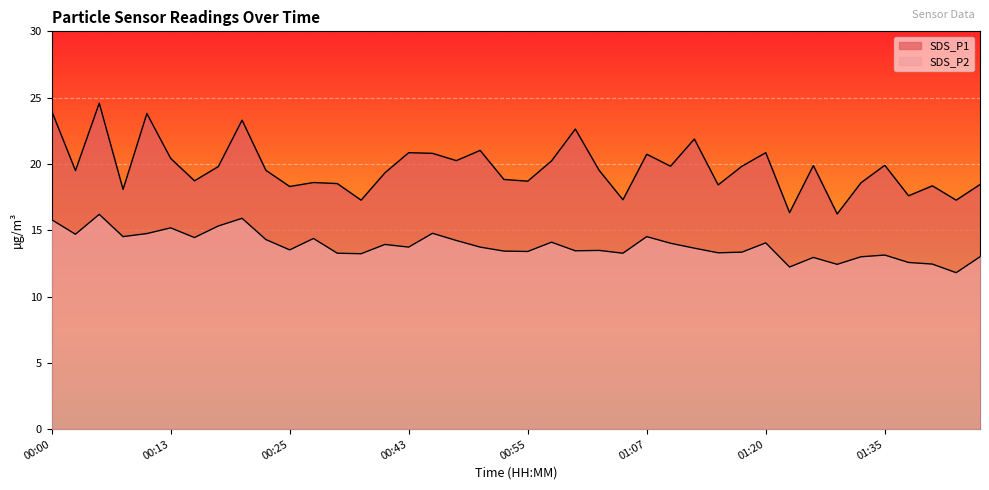

The value of SDS_P2 at 01:00 is 13.4. True or false?

True